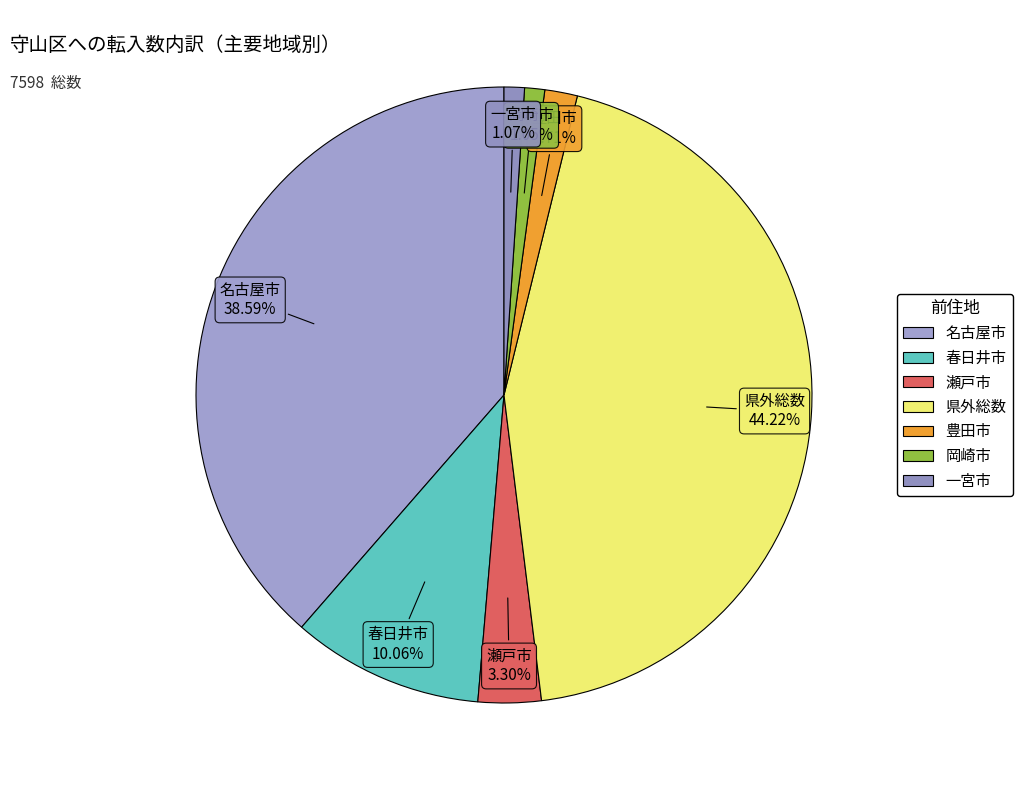

To the nearest percent, what is the difference between the 岡崎市 and 瀬戸市 slice percentages?

2%